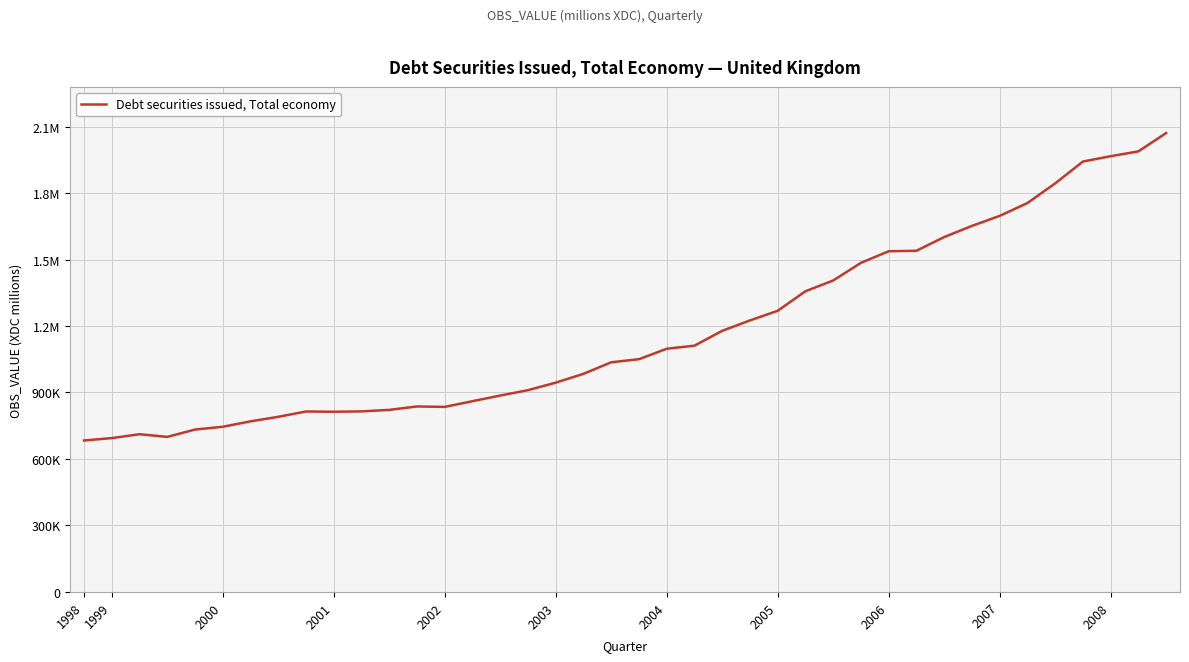

Does the chart have visible grid lines?

Yes